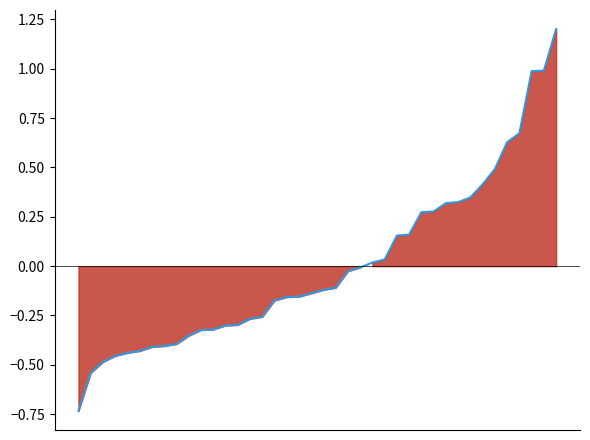

True or false: the data has more than 2 interior local peaks.

False